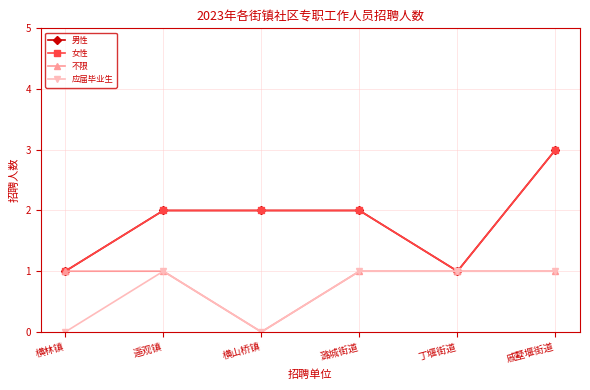

Is this an area chart (filled region under the line)?

No